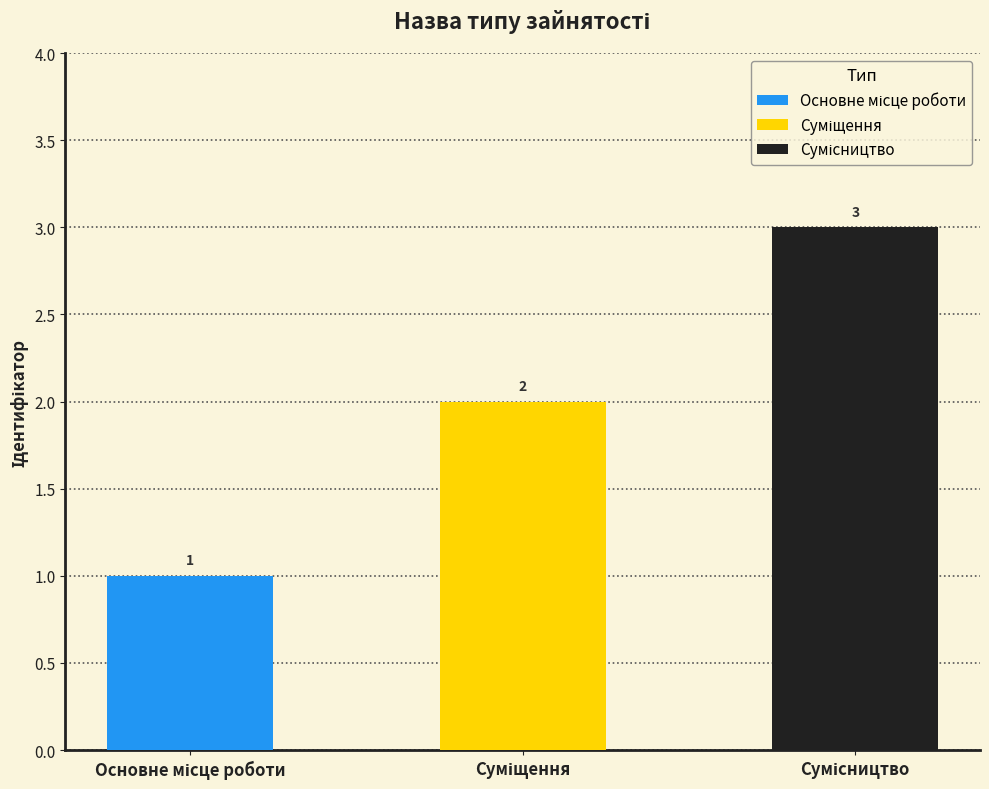

List the labels in order of value, largest first.

Сумісництво, Суміщення, Основне місце роботи